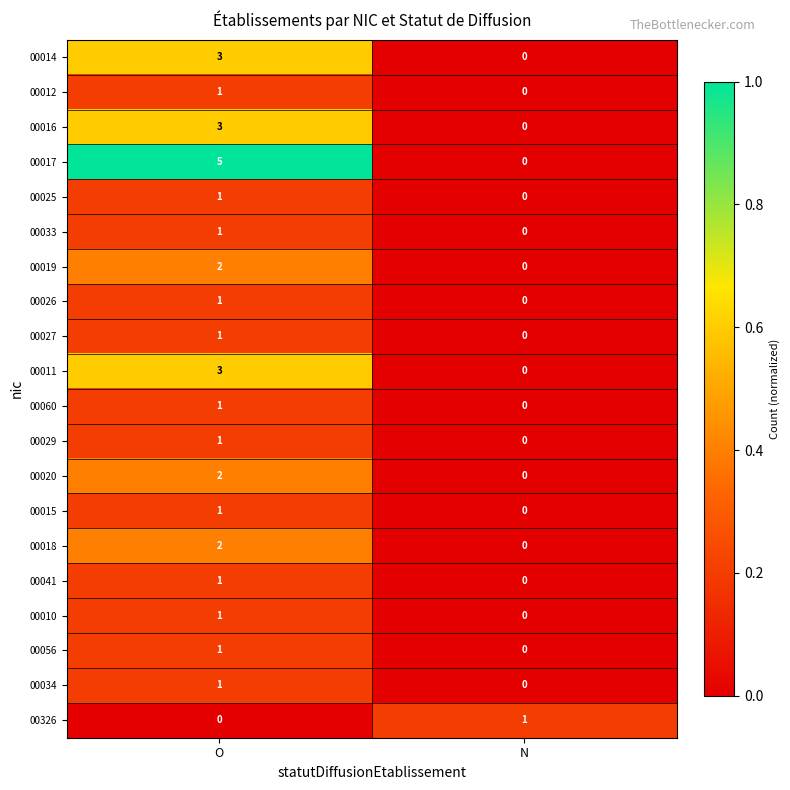

At how many categories does at least one series exceed 0?

2